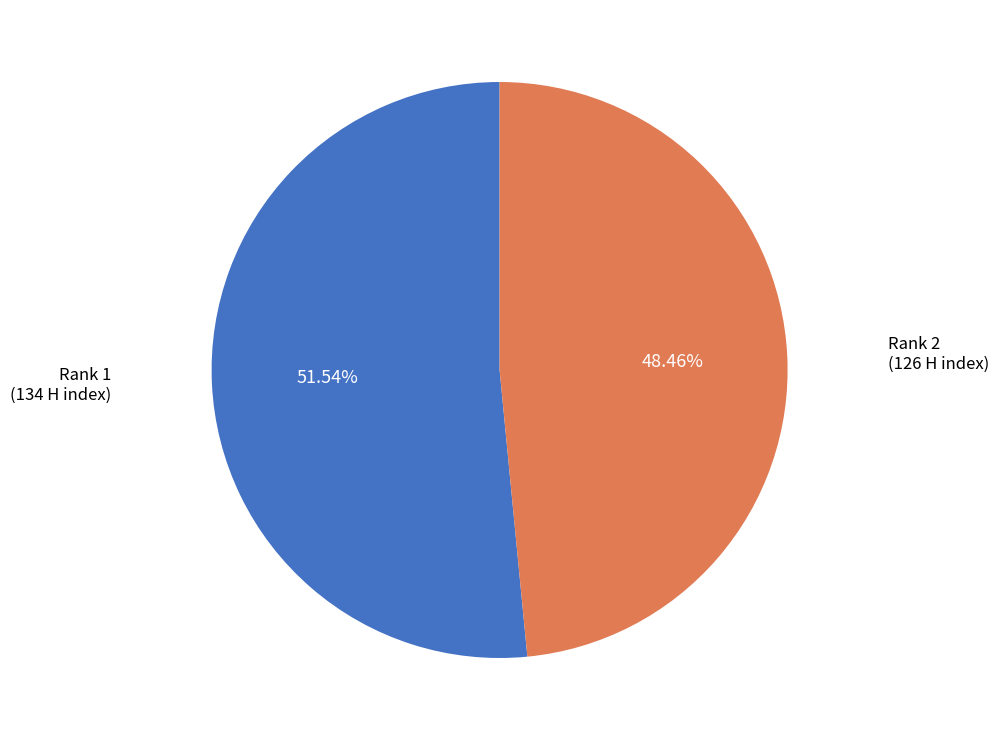

How many slices are in this pie chart?

2